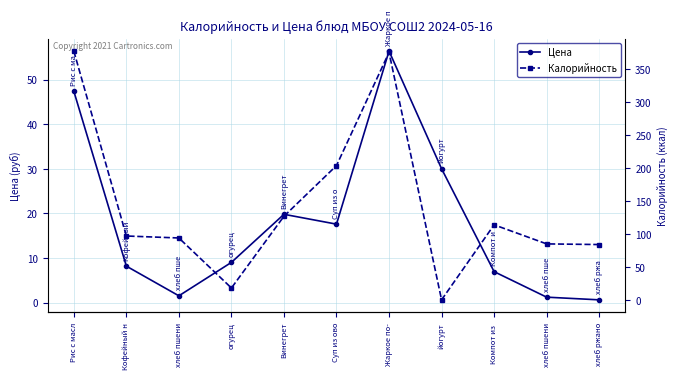

What is the maximum value for Калорийность?

378.0